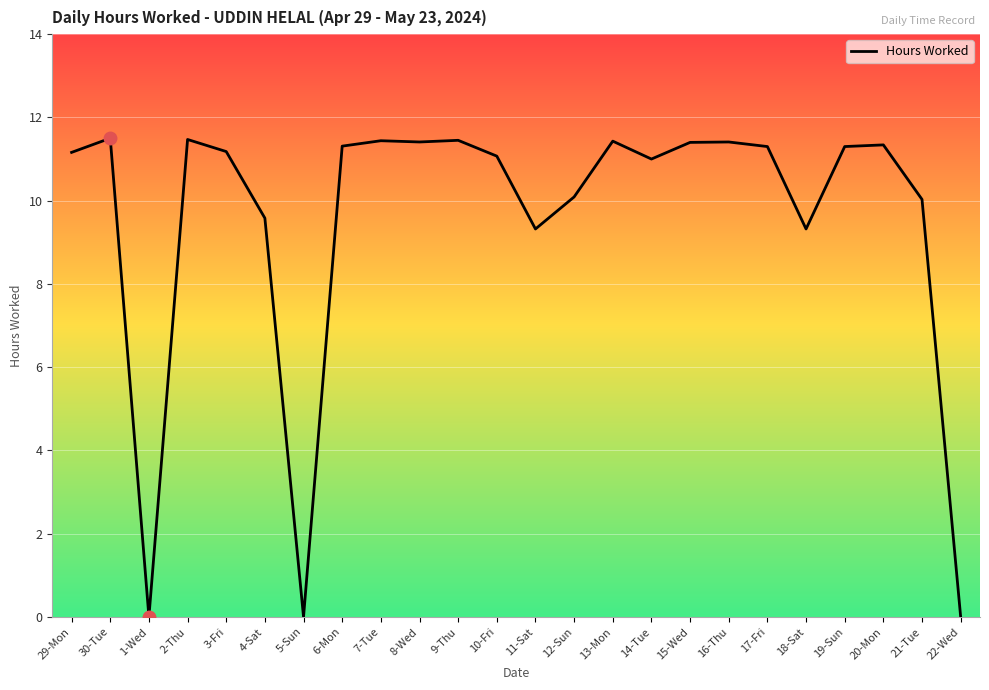

What position from the right is 4-Sat?

19